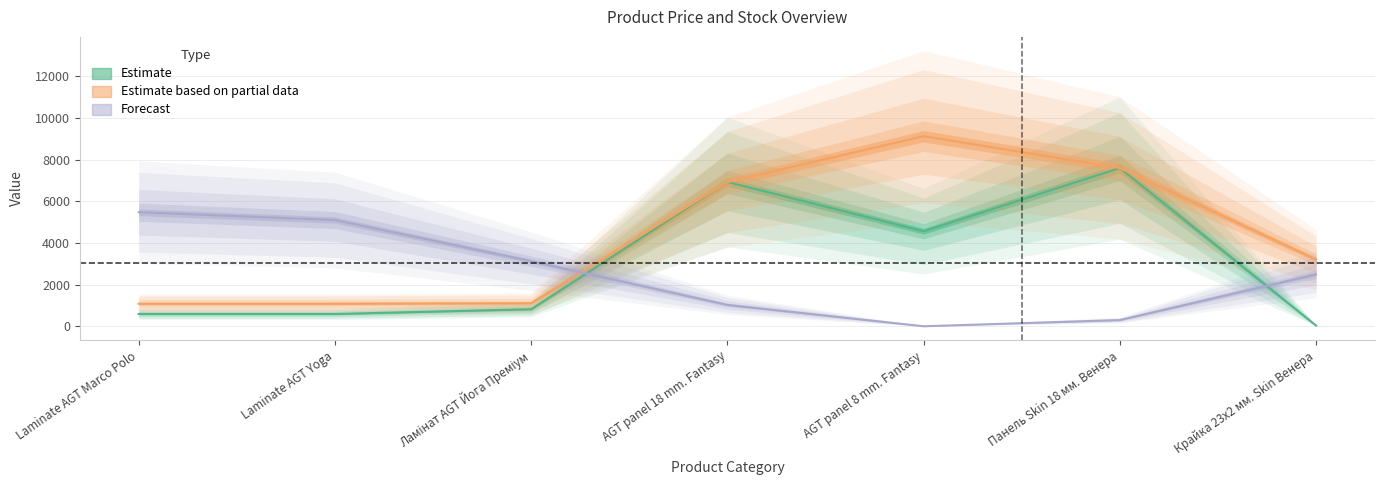

Does the chart have visible grid lines?

Yes